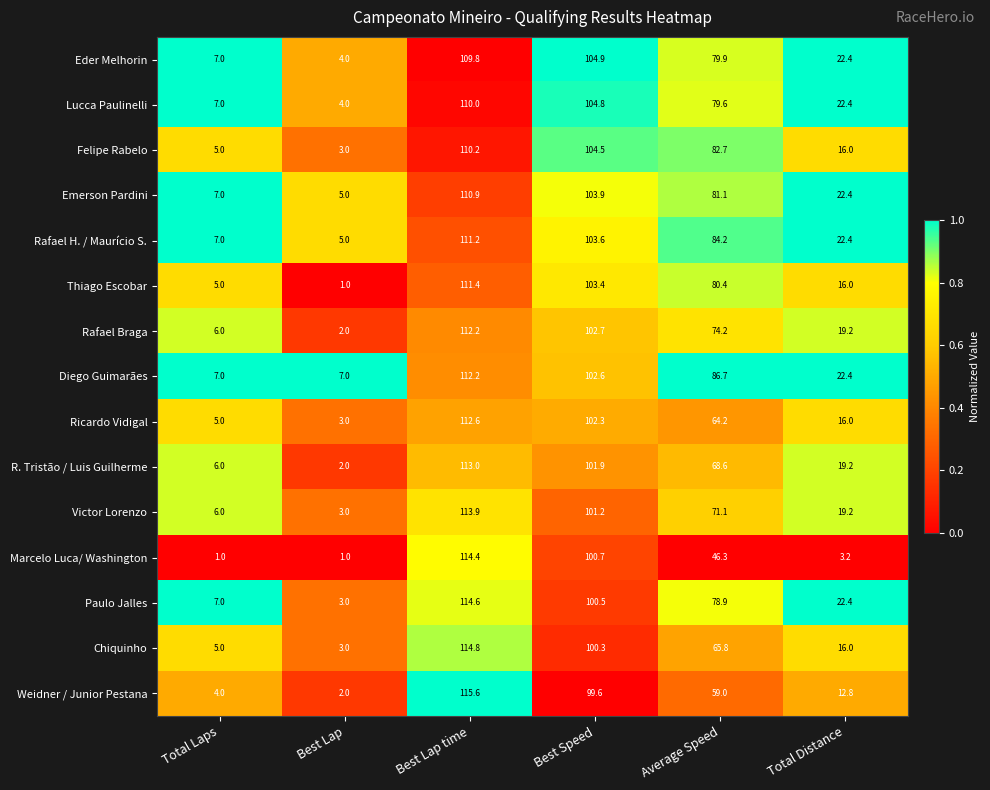

What is the difference between the highest and lowest values at Total Distance?

19.2